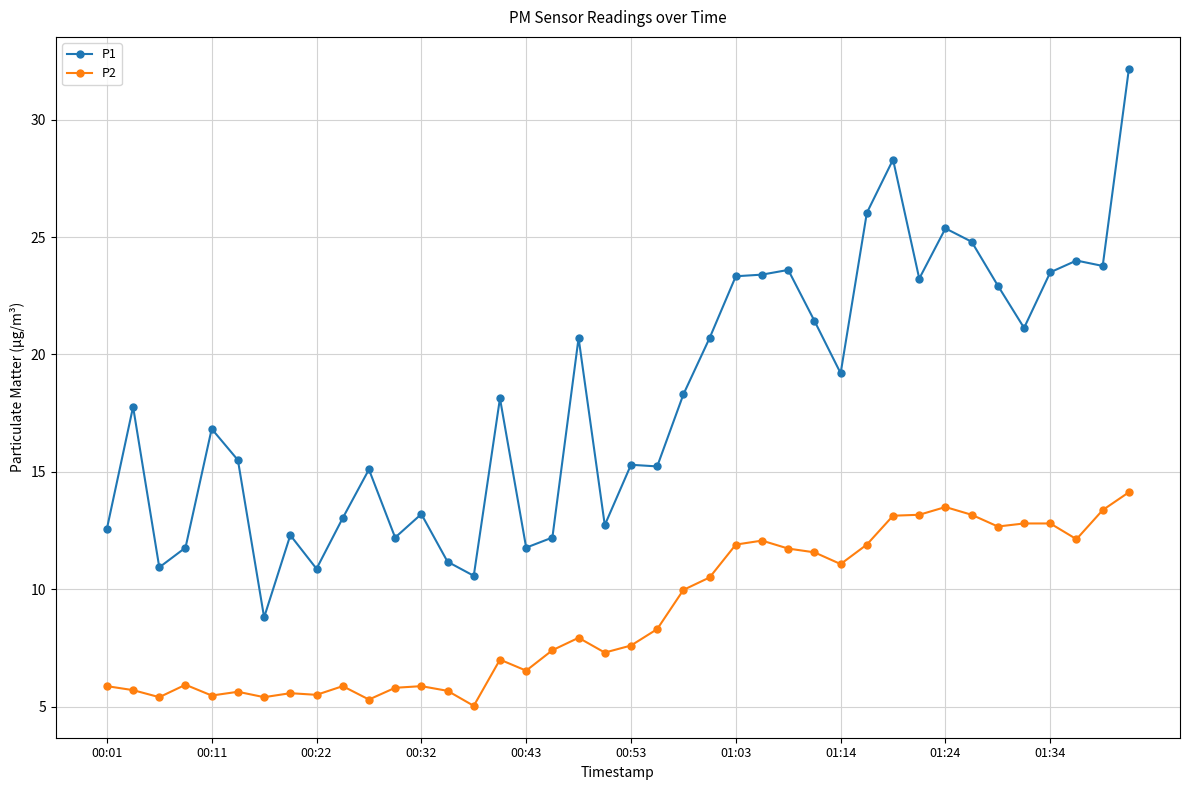

What is the minimum value for P1?

8.8